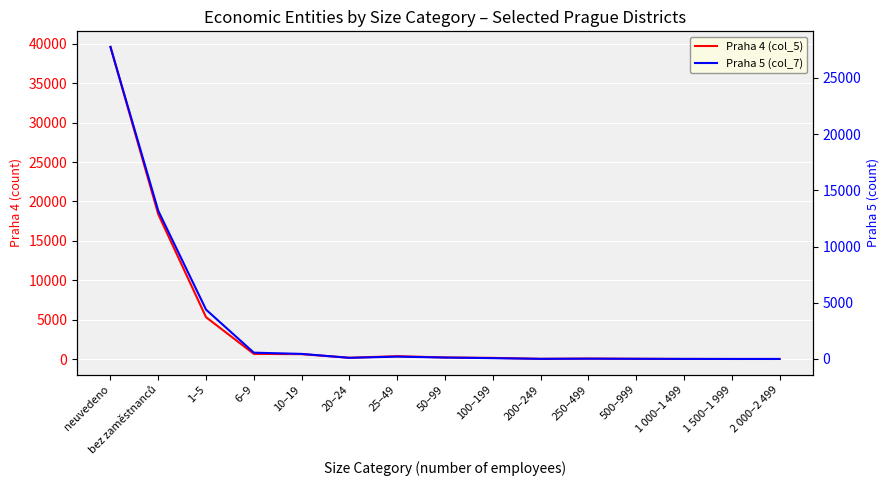

Reading right to left, extract all data points from this chart.

Praha 4 (col_5): 6	4	7	28	59	23	143	196	359	159	618	650	5303	18359	39602
Praha 5 (col_7): 2	3	9	17	27	13	74	129	211	103	454	563	4391	13187	27762